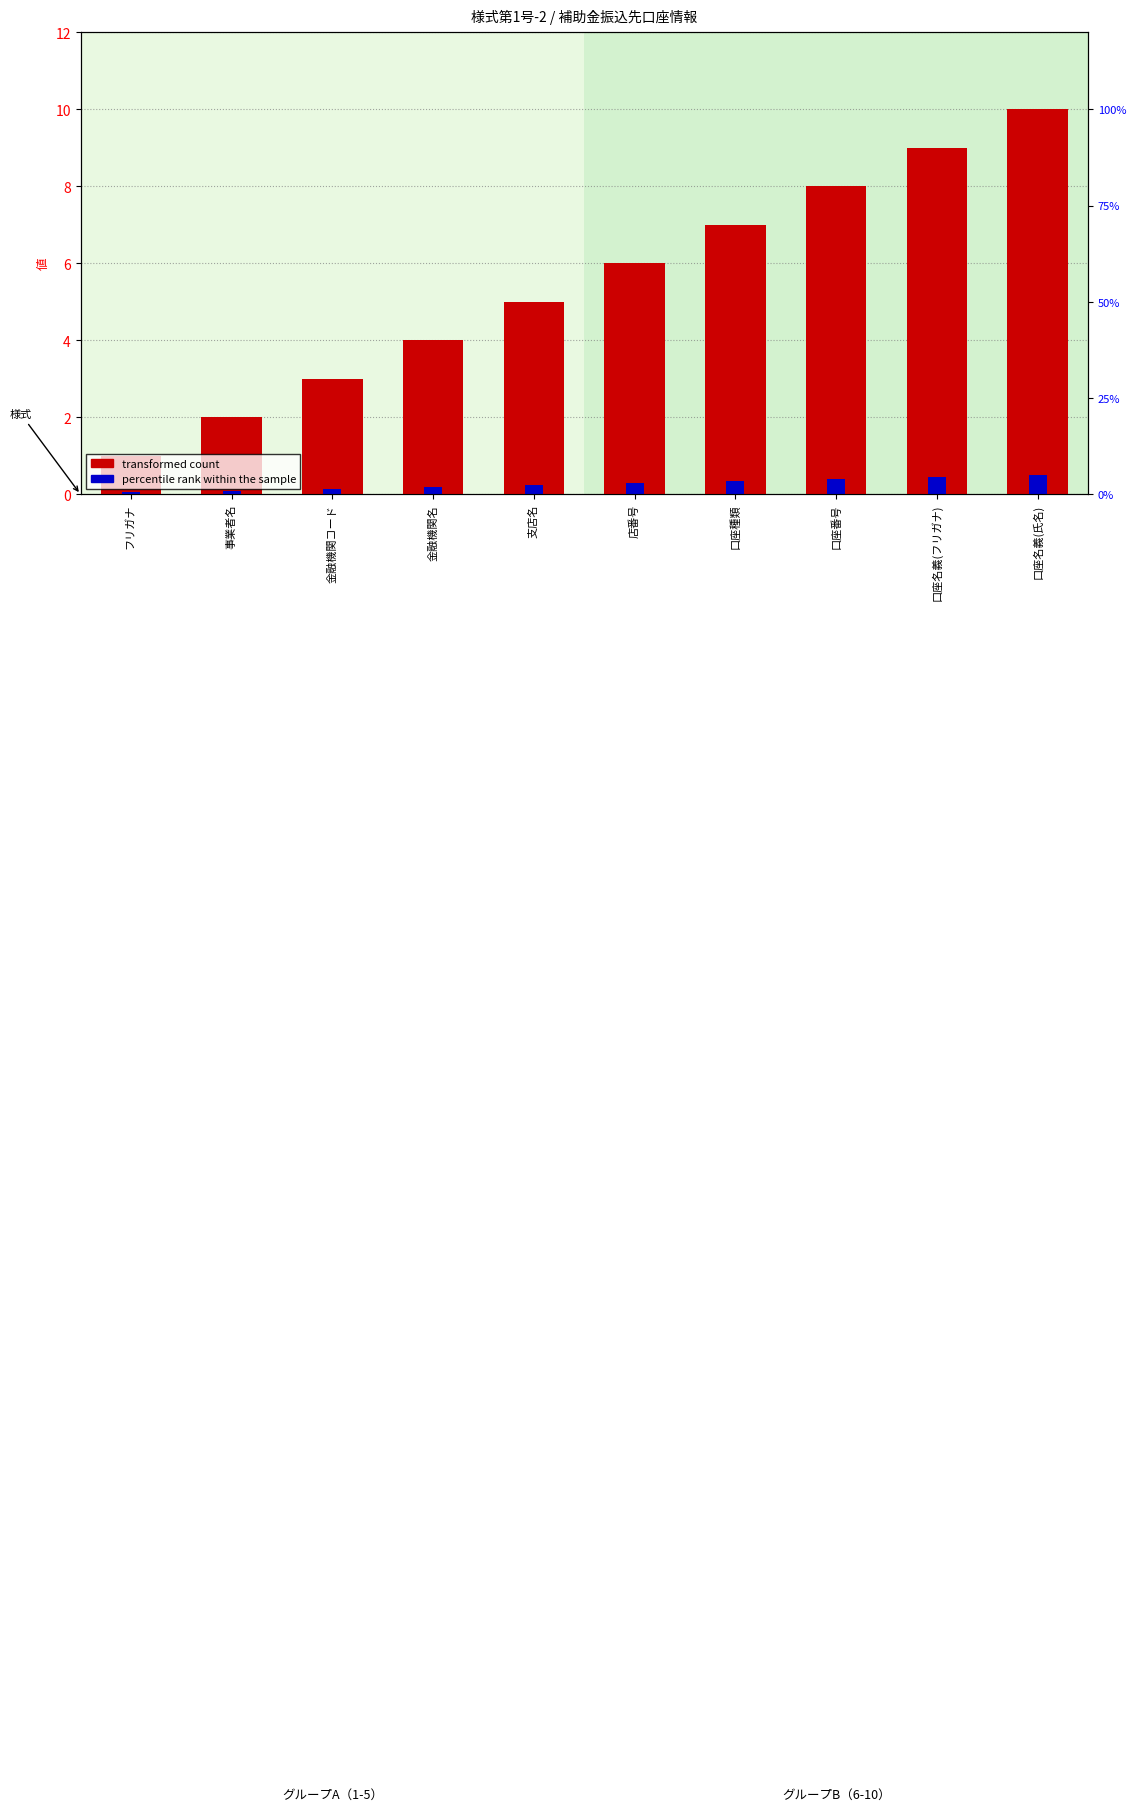

At which label is percentile rank within the sample closest to 0?

フリガナ